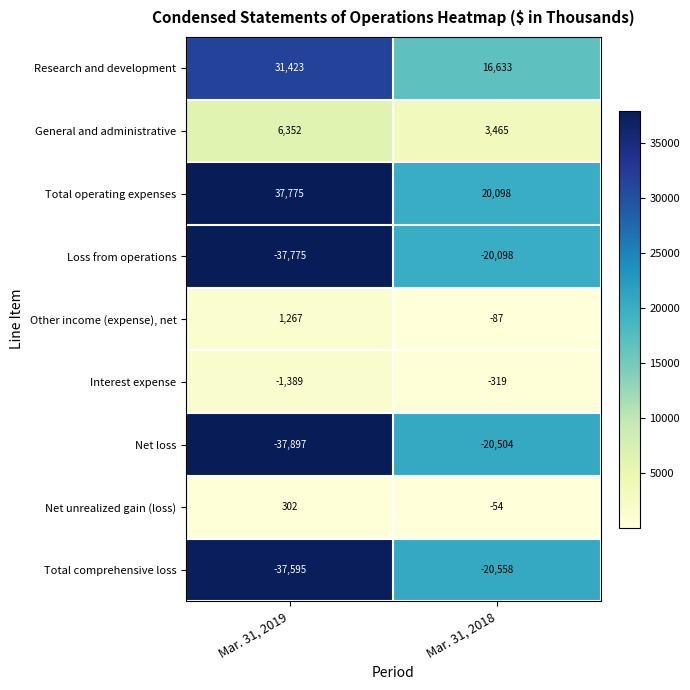

What is the minimum value for Loss from operations?

-37775